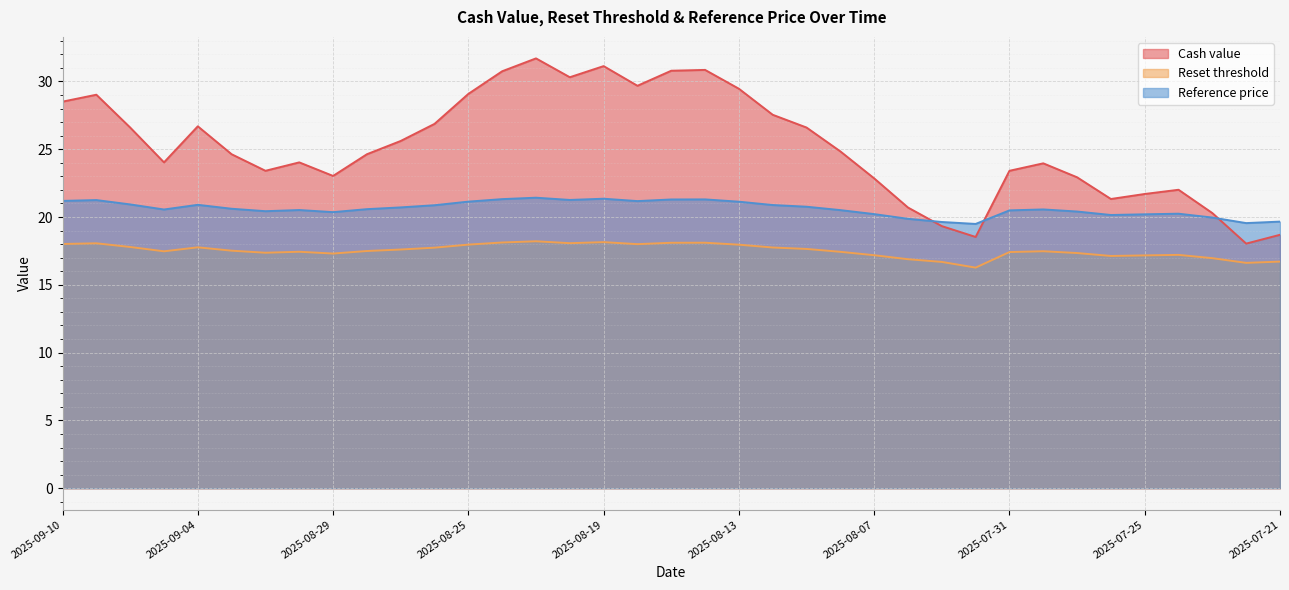

Rank the series by their maximum value, from lowest to highest.

Reset threshold, Reference price, Cash value